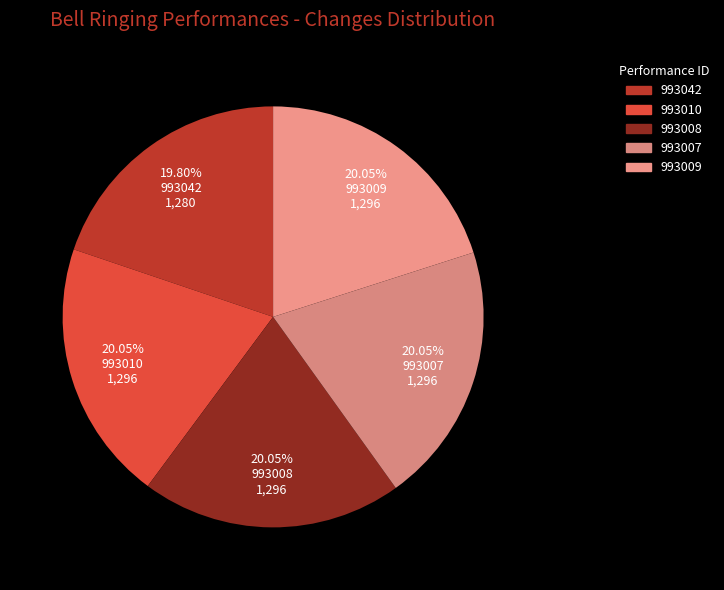

Which category has the biggest portion of the pie?

993010